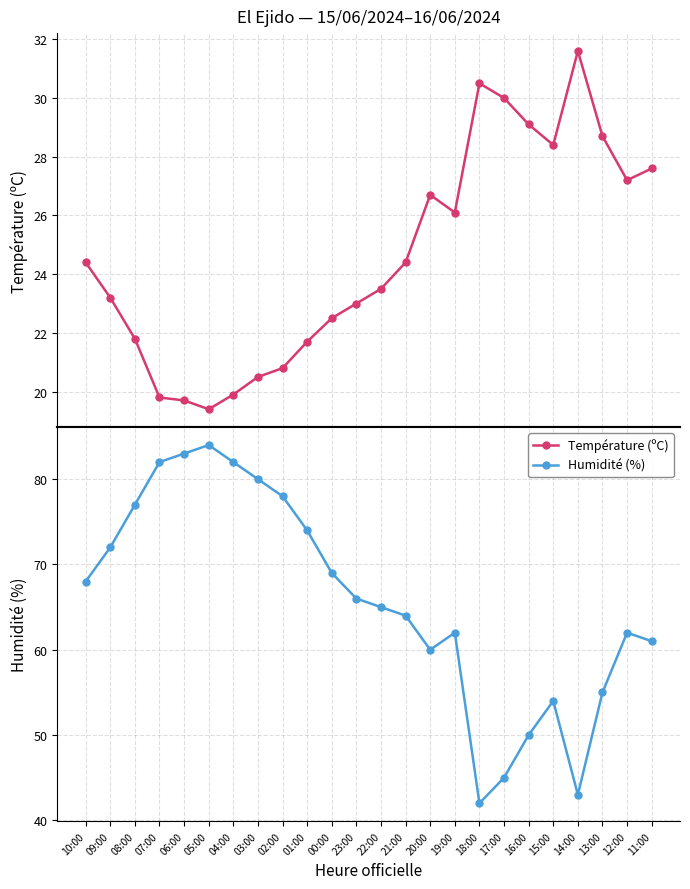

Rank the series at 03:00 from lowest to highest value.

Température (ºC), Humidité (%)